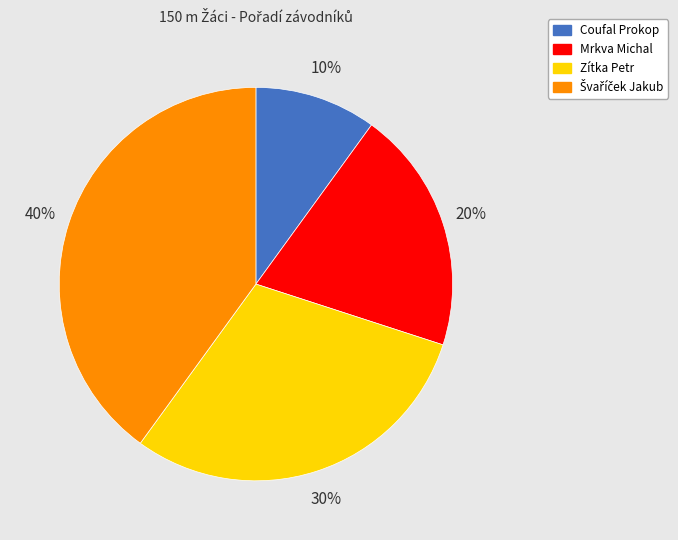

Is it true that Mrkva Michal is 34% of the pie?

False